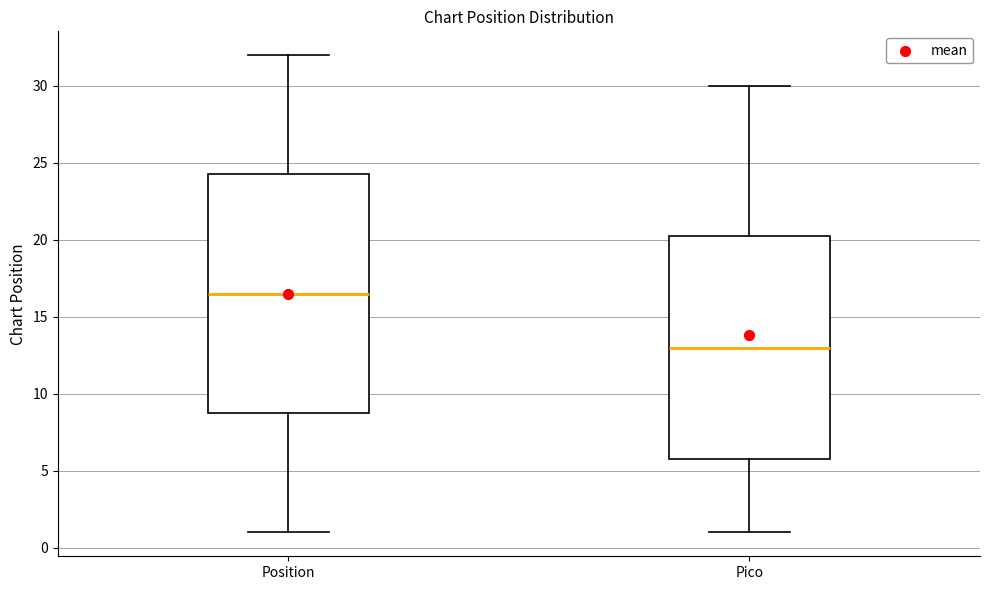

Reading left to right, transcribe this box plot: for each box, give where its median line is, the range the box spans, and where its two whiskers end, as read against the y-axis. The values are not printed on the chart, so give them approximately, as read against the axis.

Position: median 16.5, box 9.0 to 24.5, whiskers 1.0 to 32.0
Pico: median 13.0, box 6.0 to 20.5, whiskers 1.0 to 30.0